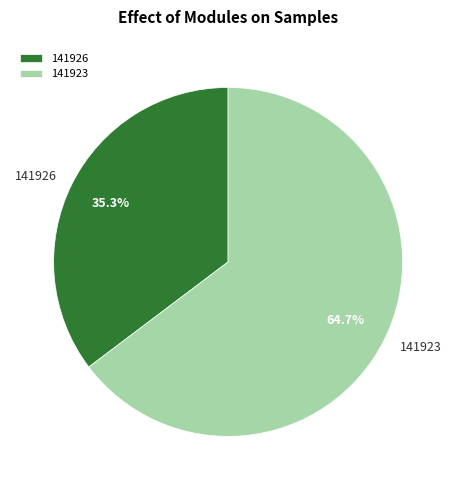

True or false: 141923 accounts for 99% of the total.

False